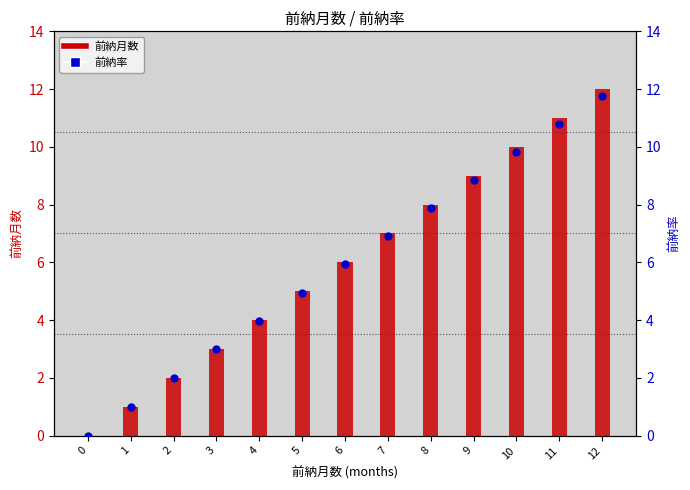

What are all the series names shown in the legend?

前納月数, 前納率